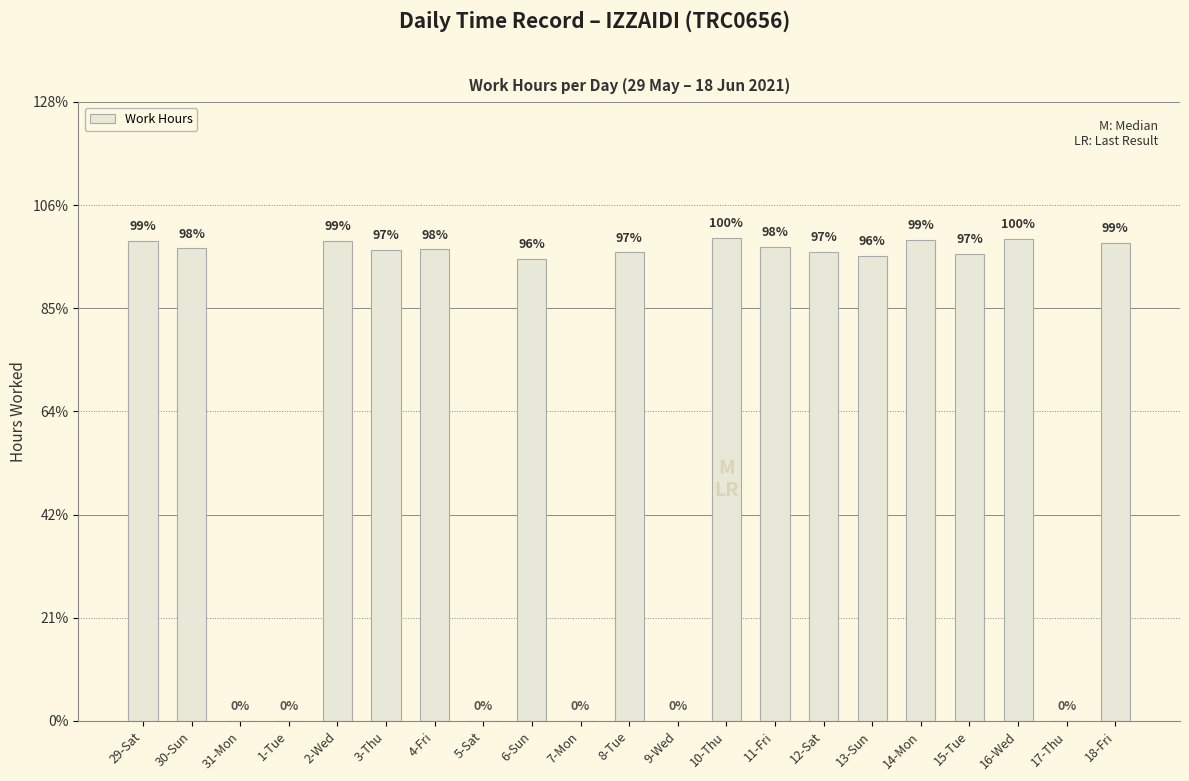

Reading left to right, what are all the values shown in this chart?

9.3	9.2	0.0	0.0	9.3	9.1	9.1	0.0	9.0	0.0	9.1	0.0	9.4	9.2	9.1	9.0	9.3	9.1	9.3	0.0	9.3